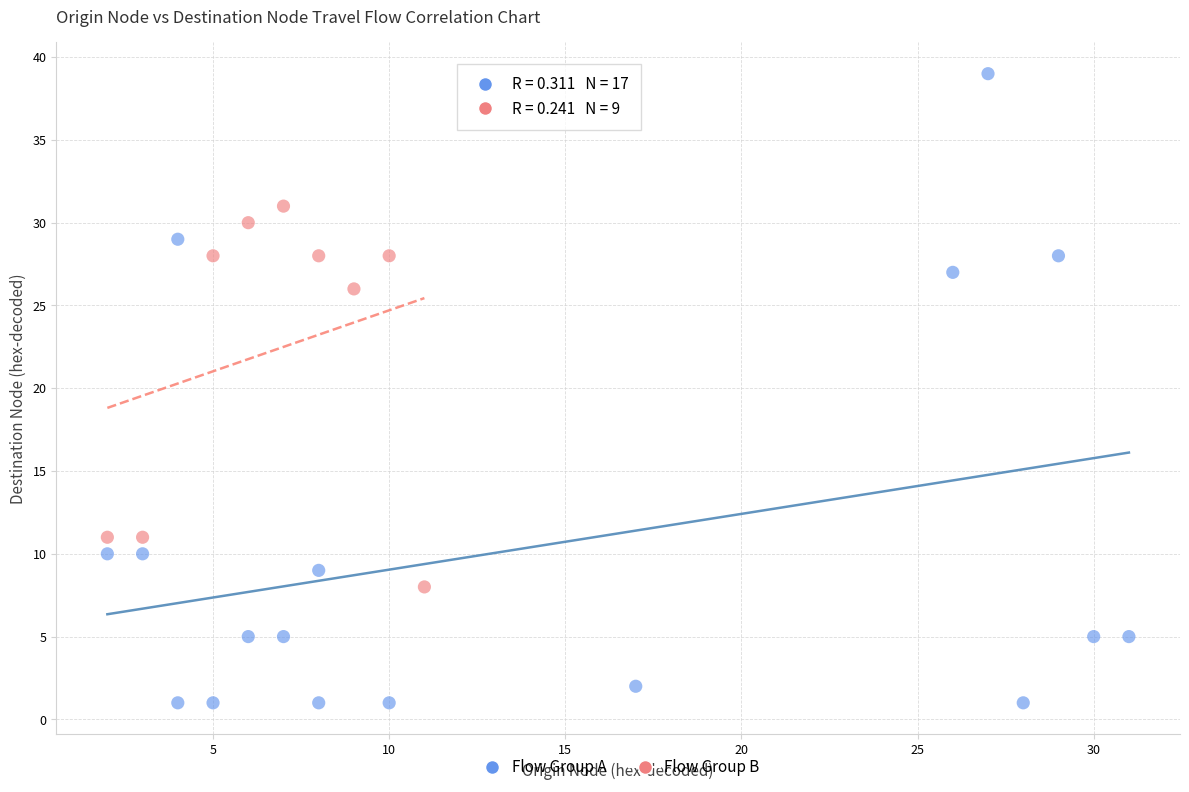

Which series contains the highest Y value?

Flow Group A